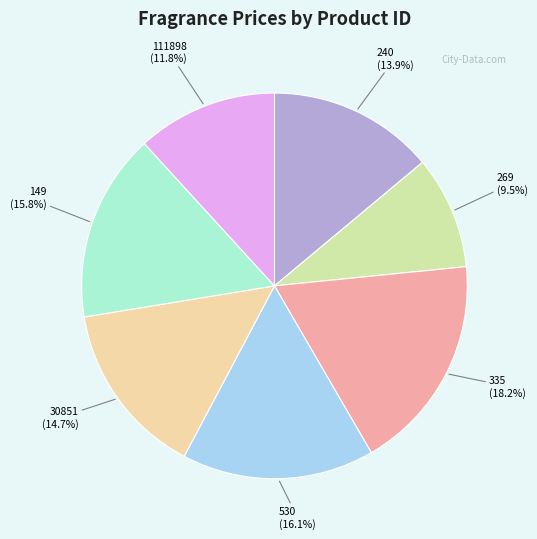

True or false: 30851 accounts for 6% of the total.

False